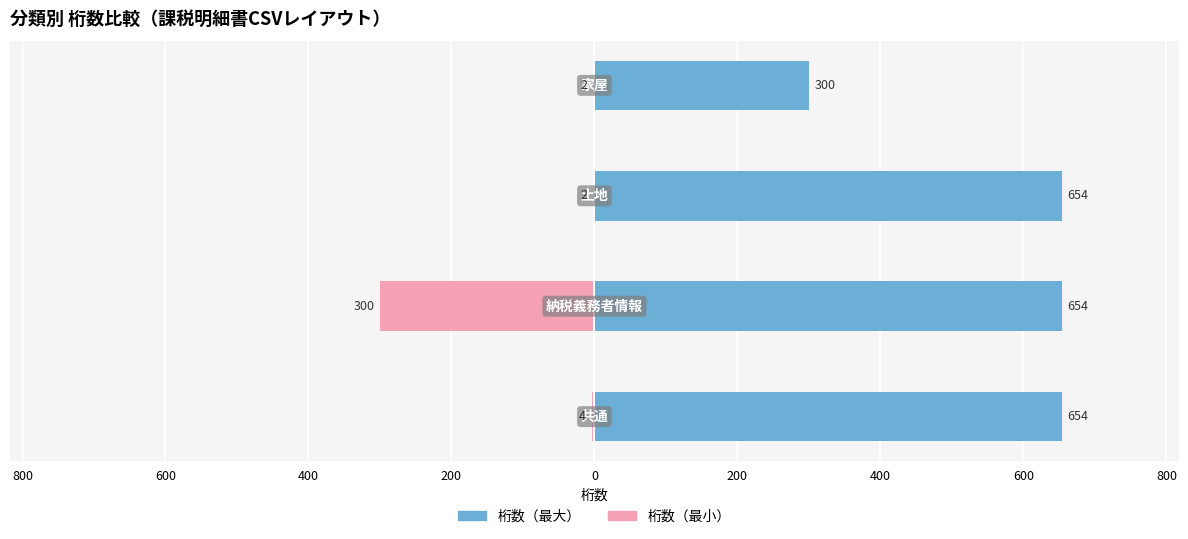

What is the value of the 桁数（最小） bar at the 2nd from the left?

-300